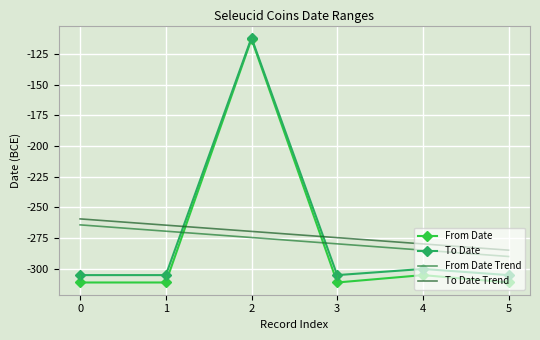

Which series has the largest total across all categories?

To Date Trend